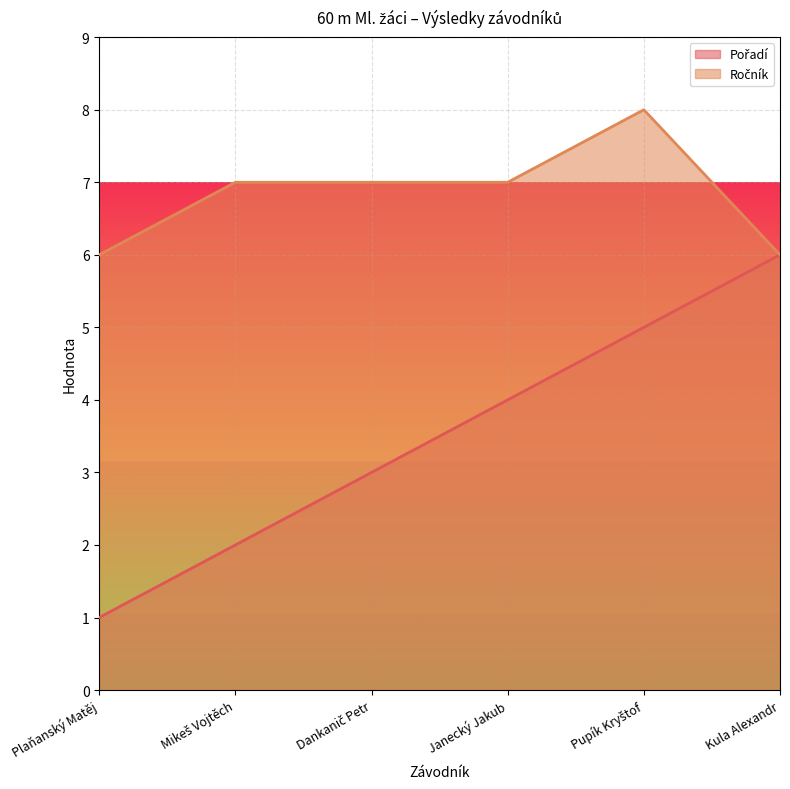

In Ročník, how many points are higher than both neighbors (excluding endpoints)?

1